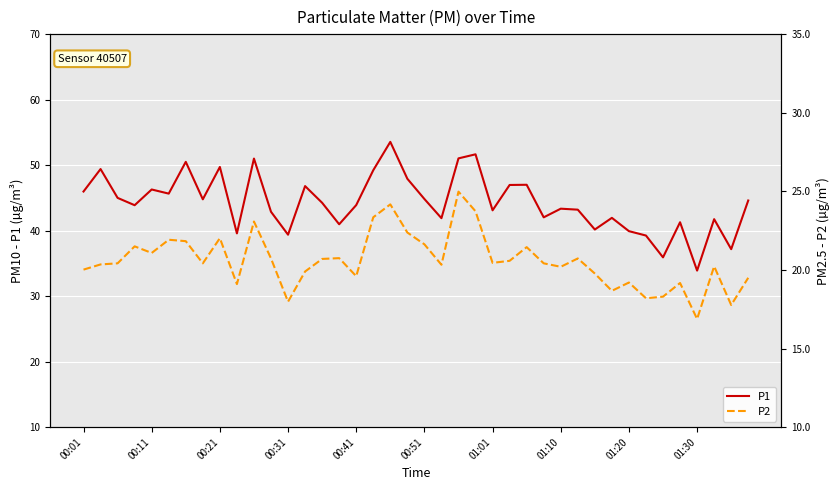

True or false: P2 has a value of 8.9 at 13.

False